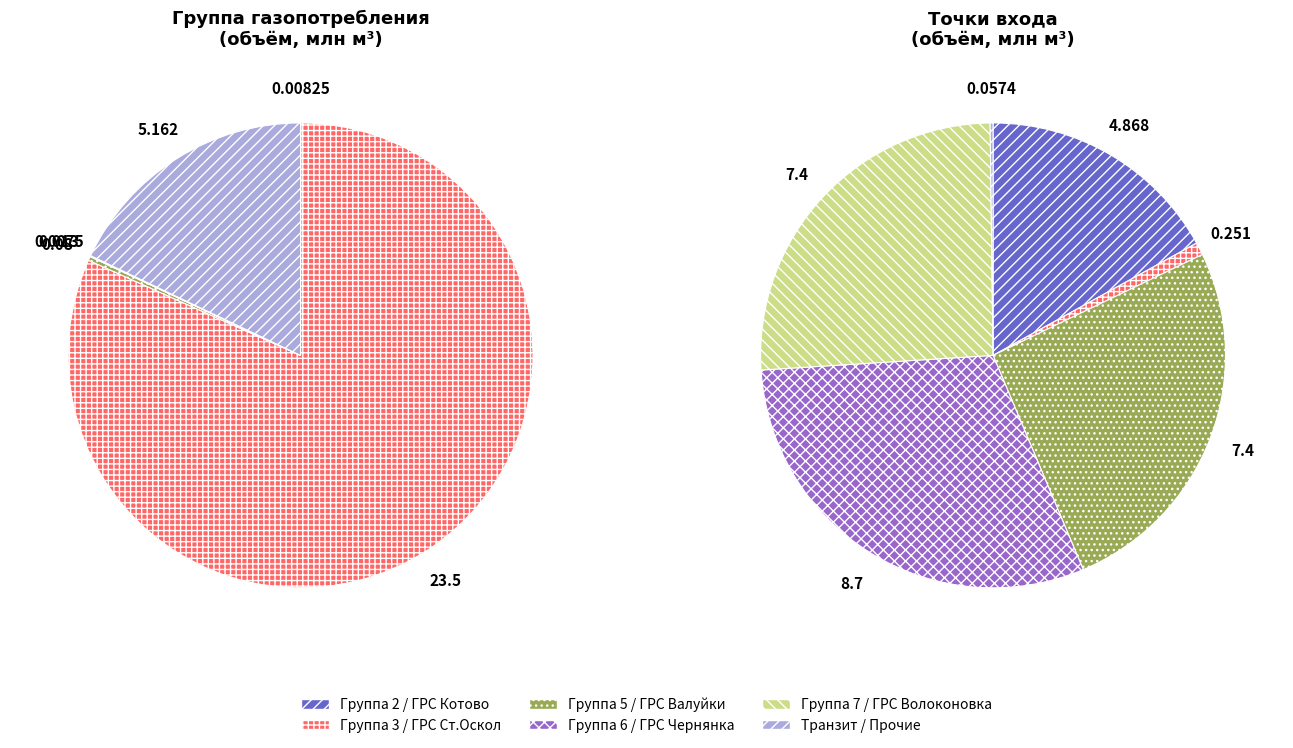

How many segments does this pie chart have?

6